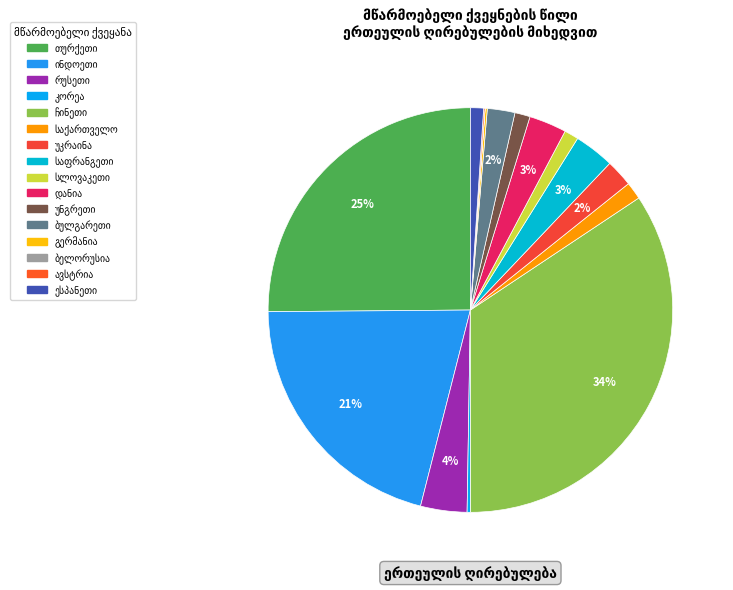

Between კორეა and ინდოეთი, which is larger?

ინდოეთი